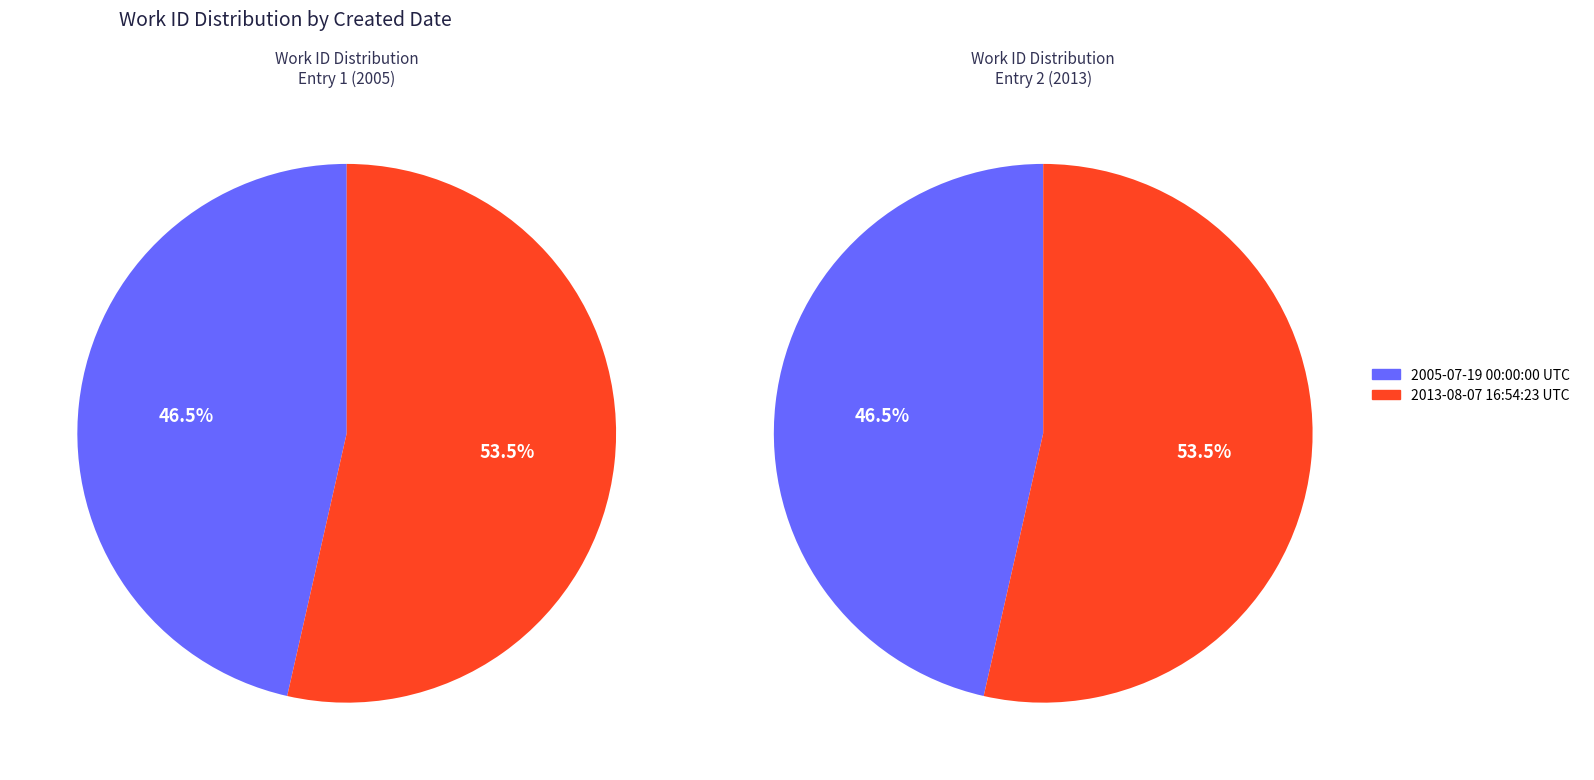

Which category has the smallest portion of the pie?

2005-07-19 00:00:00 UTC